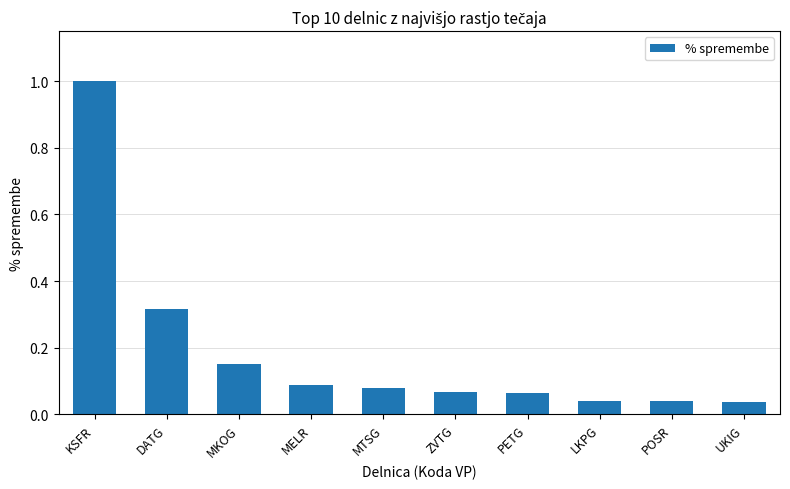

Which has a higher value, ZVTG or UKIG?

ZVTG